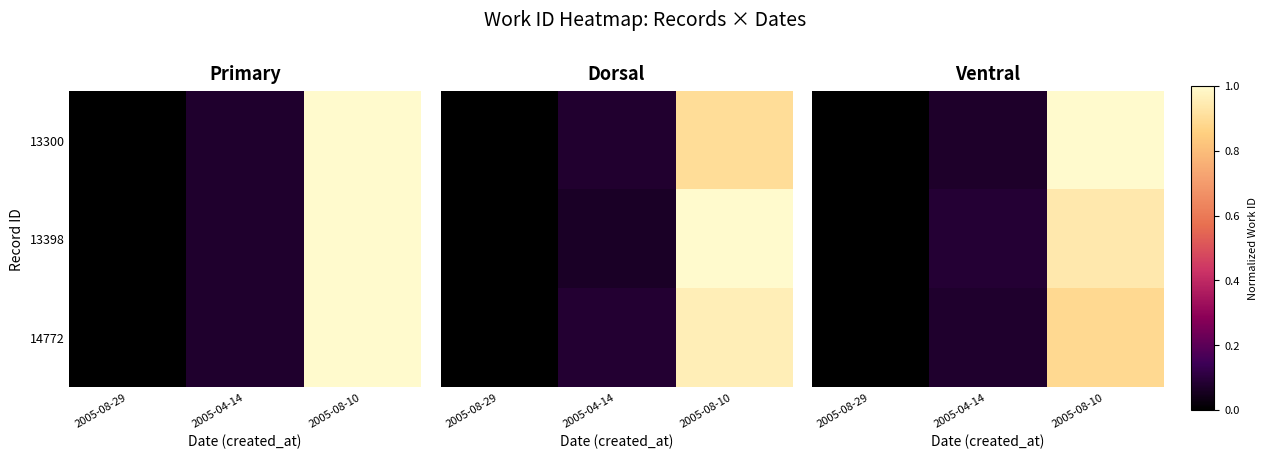

Is the value of 13300 at 2005-08-29 greater than the value of 14772 at 2005-08-10?

No